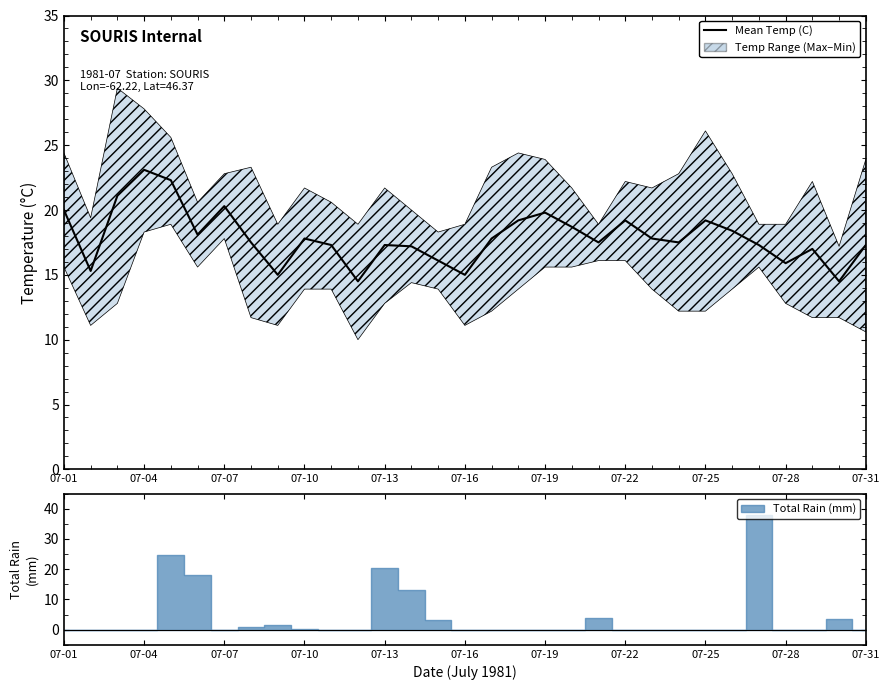

What is the difference between the second highest and minimum values?

7.8